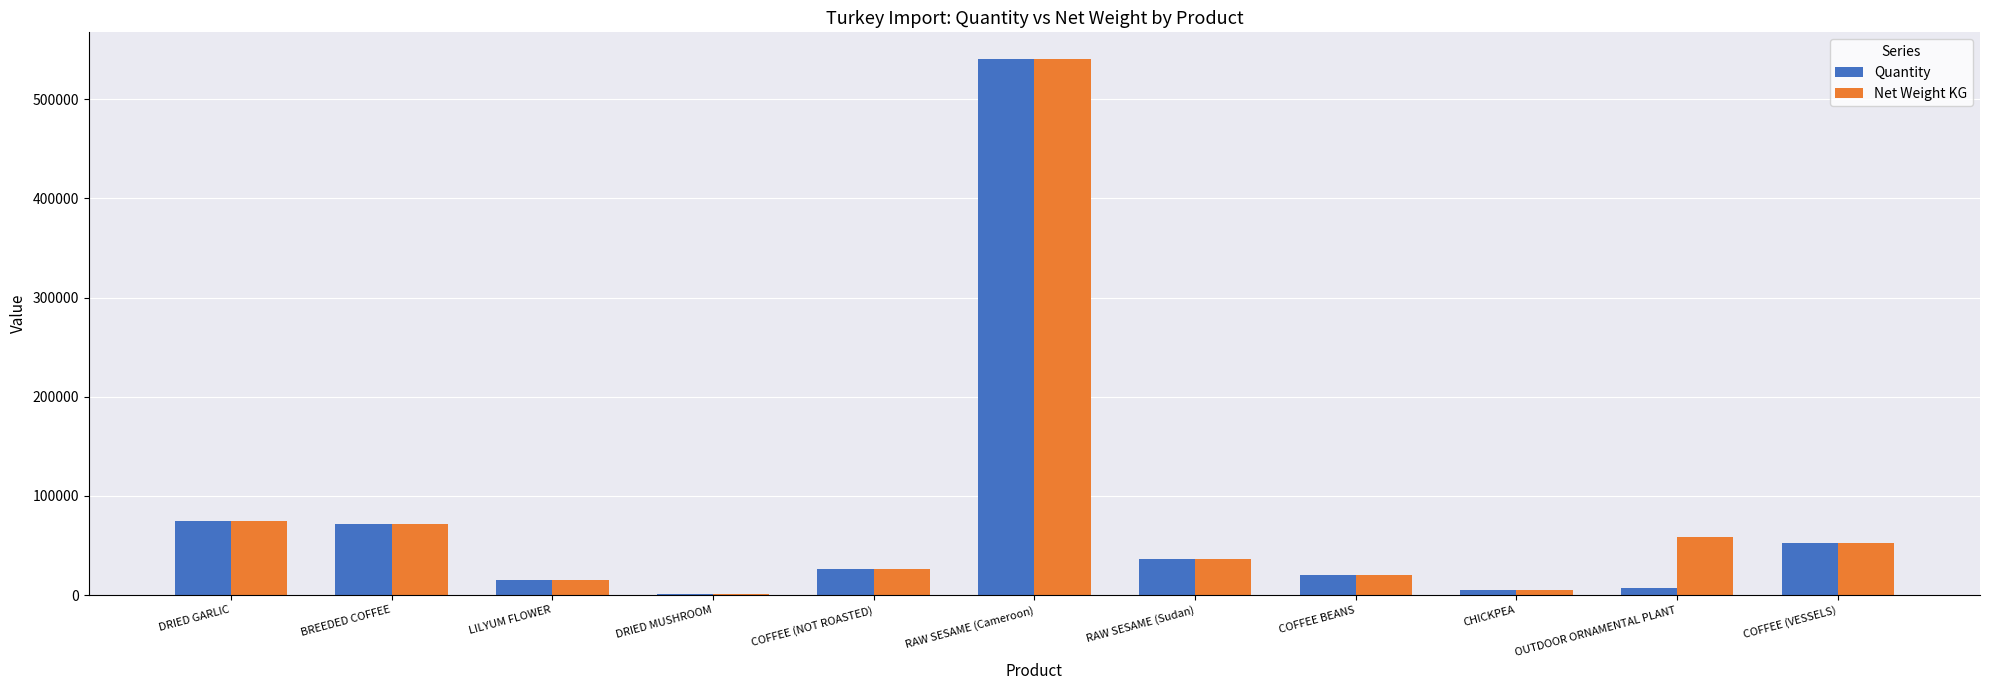

Where does the Quantity series first go above 26400?

DRIED GARLIC